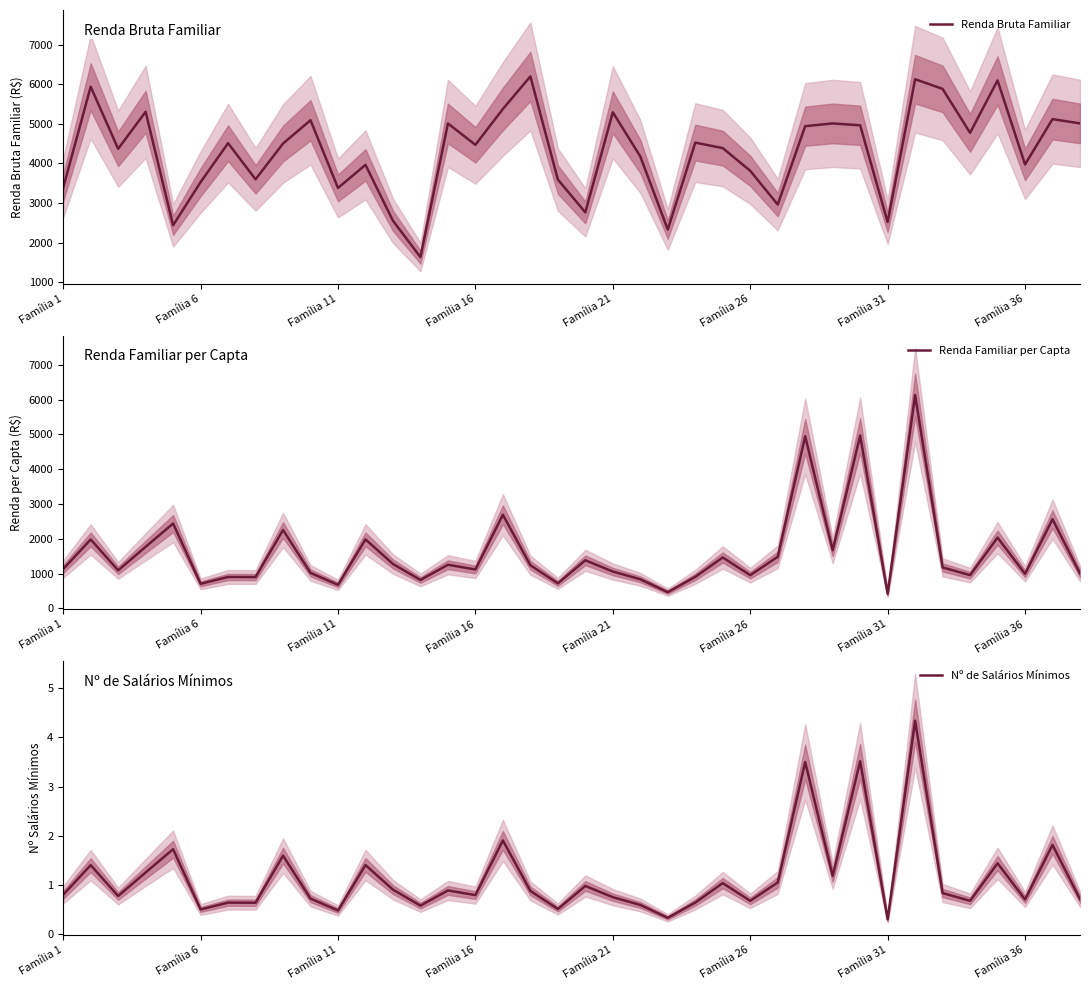

Reading left to right, what are all the values shown in this chart?

Renda Bruta Familiar: 3385.2	5939.6	4370.8	5305.7	2437.1	3528.6	4512.4	3598.9	4504.0	5092.4	3381.1	3964.3	2551.3	1632.6	5011.2	4470.9	5377.6	6200.5	3593.1	2763.1	5293.4	4177.8	2329.3	4526.7	4387.7	3814.8	2961.5	4942.5	5011.9	4965.0	2520.8	6128.9	5885.0	4773.9	6099.3	3974.7	5121.1	5012.2
Renda Familiar per Capta: 1128.4	1979.8	1092.7	1768.6	2437.1	705.7	902.5	899.7	2252.0	1018.5	676.2	1982.2	1275.7	816.3	1252.8	1117.7	2688.8	1240.1	718.6	1381.6	1058.7	835.6	465.9	905.3	1462.6	953.7	1480.7	4942.5	1670.6	4965.0	420.1	6128.9	1177.0	954.8	2033.1	993.7	2560.6	1002.4
Nº de Salários Mínimos: 0.8	1.4	0.8	1.3	1.7	0.5	0.6	0.6	1.6	0.7	0.5	1.4	0.9	0.6	0.9	0.8	1.9	0.9	0.5	1.0	0.8	0.6	0.3	0.6	1.0	0.7	1.0	3.5	1.2	3.5	0.3	4.3	0.8	0.7	1.4	0.7	1.8	0.7